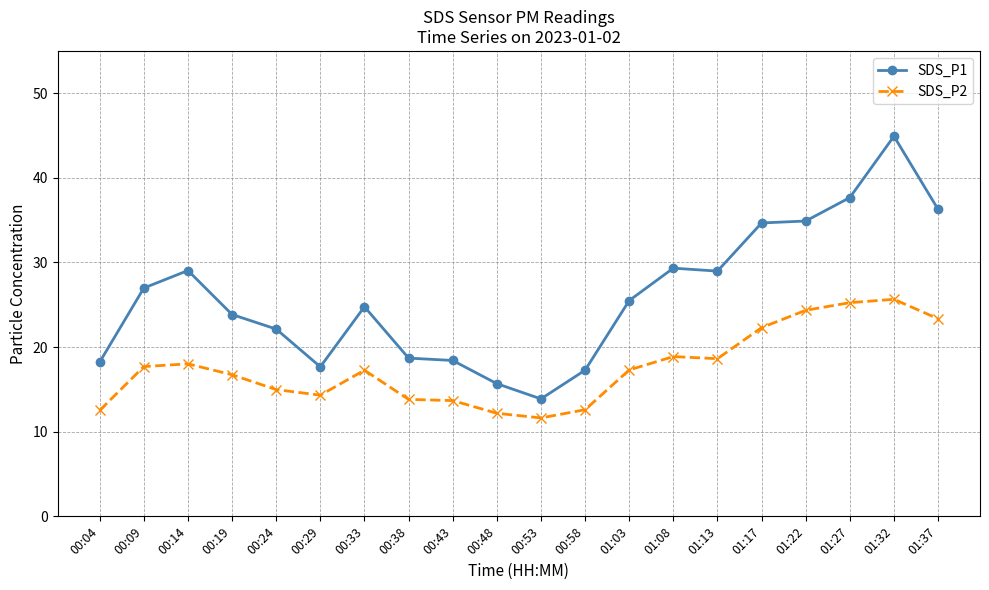

At which category does SDS_P1 reach its first local peak?

00:14